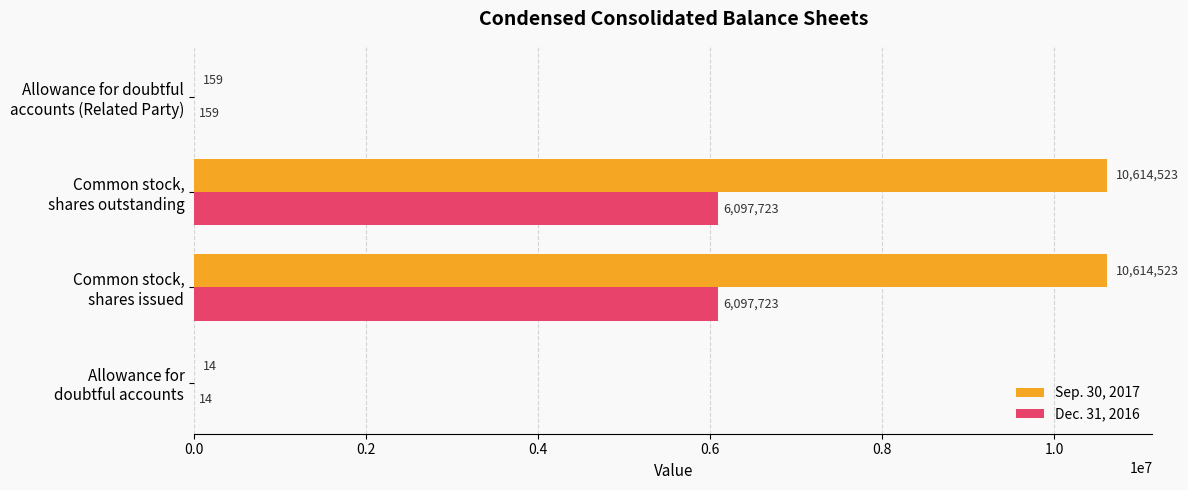

Which series has the largest total across all categories?

Sep. 30, 2017